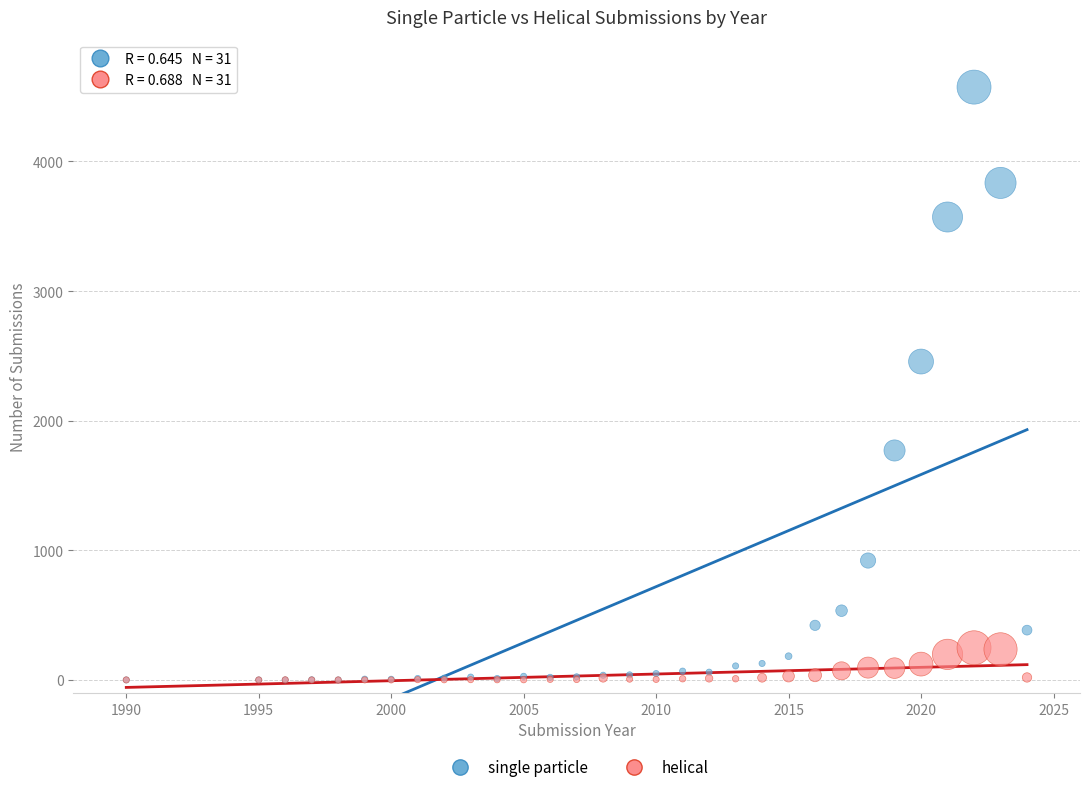

Which series has the widest spread of Y values?

single particle